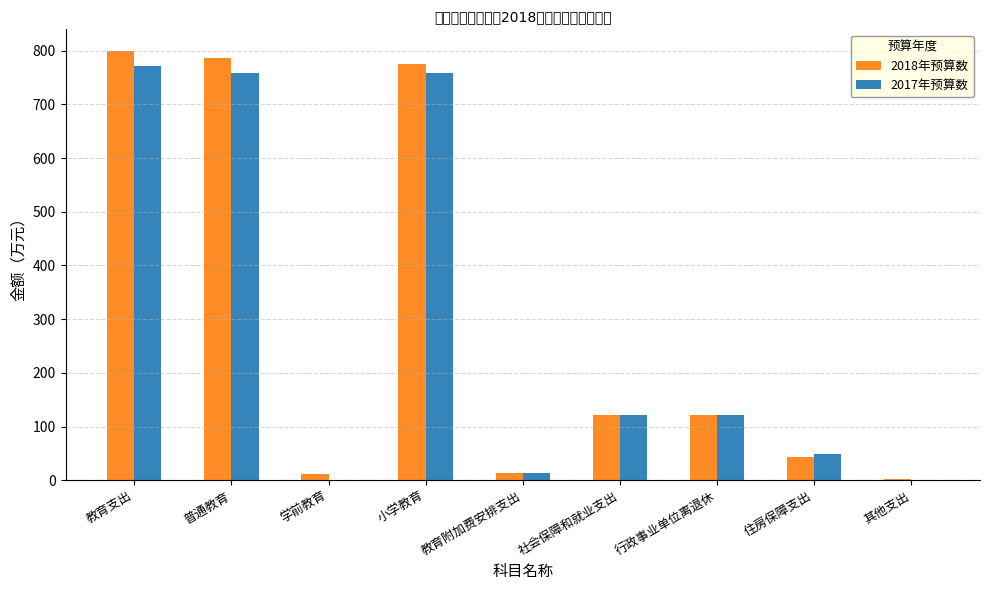

Where does the 2017年预算数 series first go above 120?

教育支出